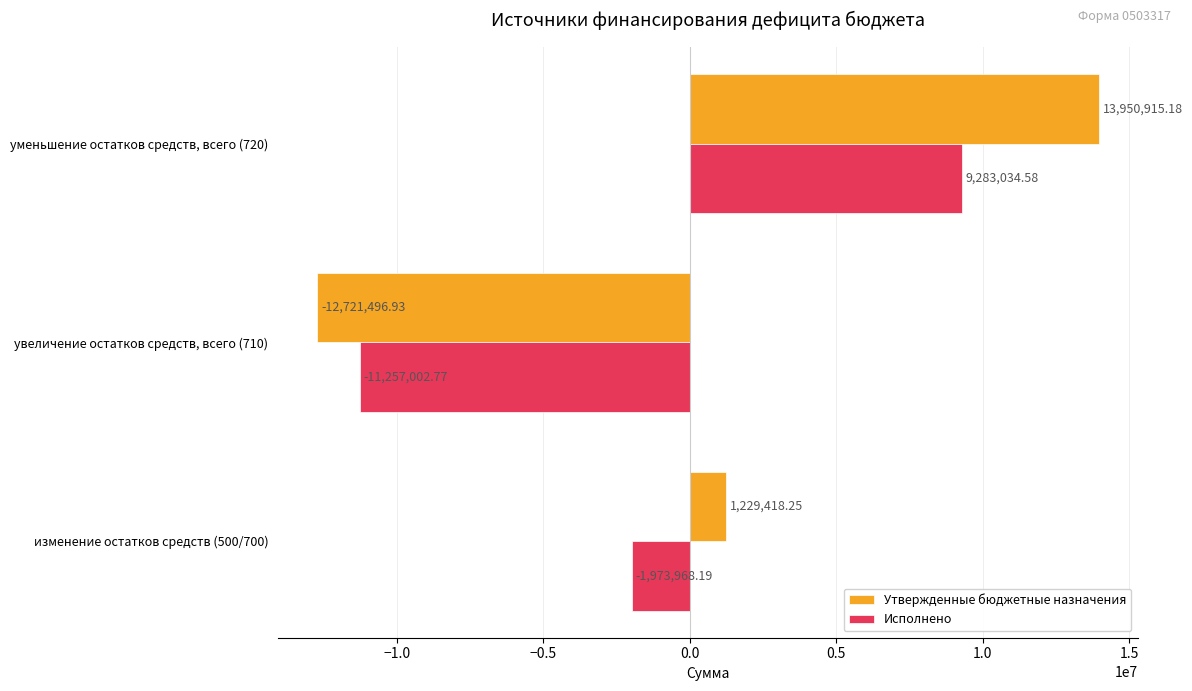

Between изменение остатков средств (500/700) and увеличение остатков средств, всего (710), which series saw the biggest shift?

Утвержденные бюджетные назначения